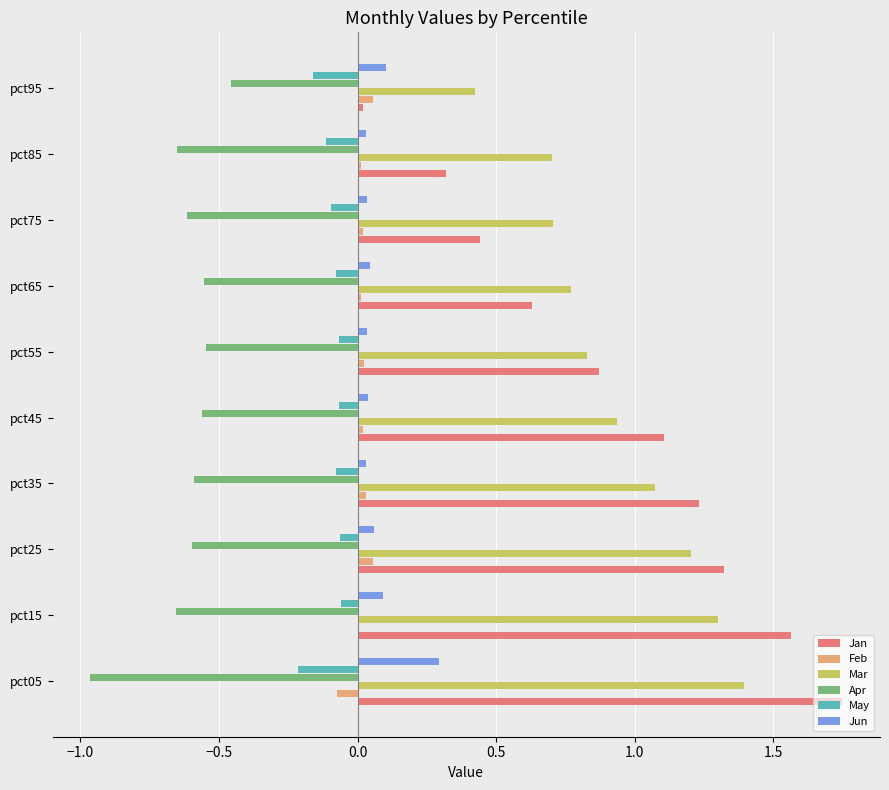

Which series changed the most between pct25 and pct65?

Jan